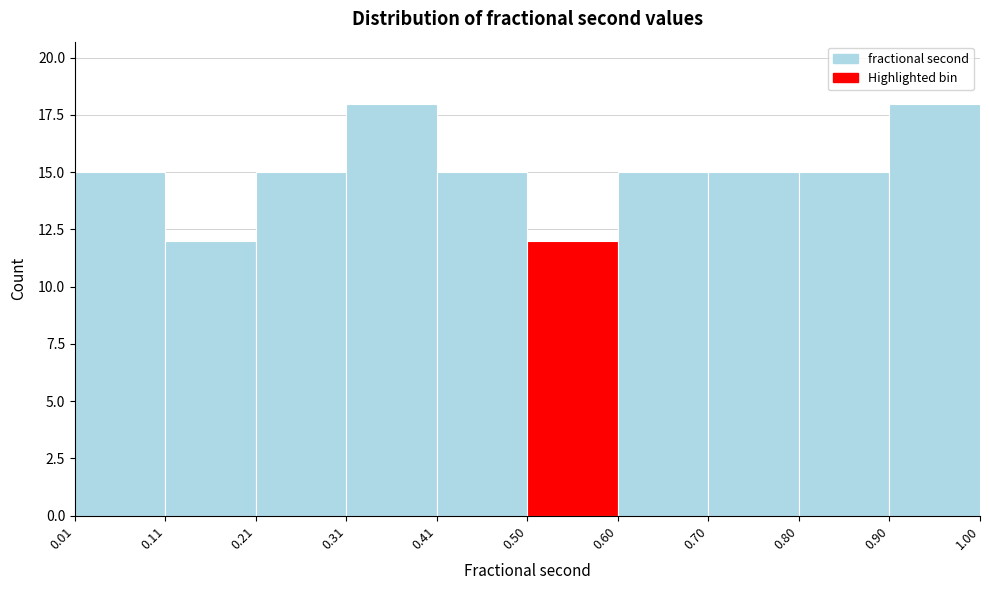

Reading left to right, list every bar in this chart as the range it spans on the x-axis followed by its height. The values are not printed on the chart, so give them approximately, as read against the axis.

0.01 to 0.11: 15
0.11 to 0.21: 12
0.21 to 0.31: 15
0.31 to 0.41: 18
0.41 to 0.50: 15
0.50 to 0.60: 12
0.60 to 0.70: 15
0.70 to 0.80: 15
0.80 to 0.90: 15
0.90 to 1.00: 18